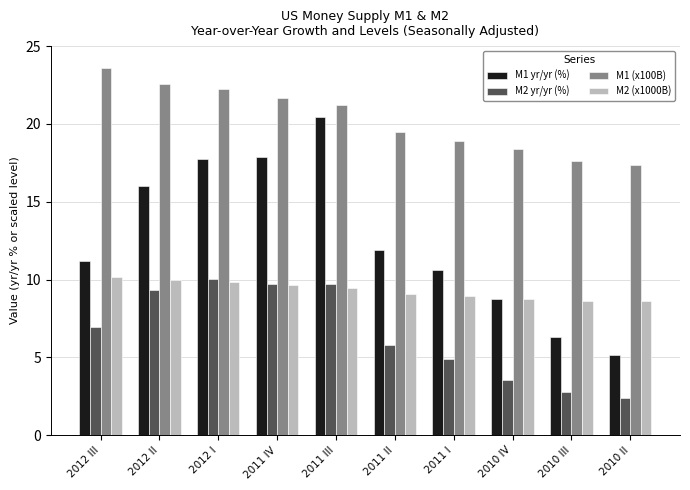

Which series has the largest total across all categories?

M1 (x100B)